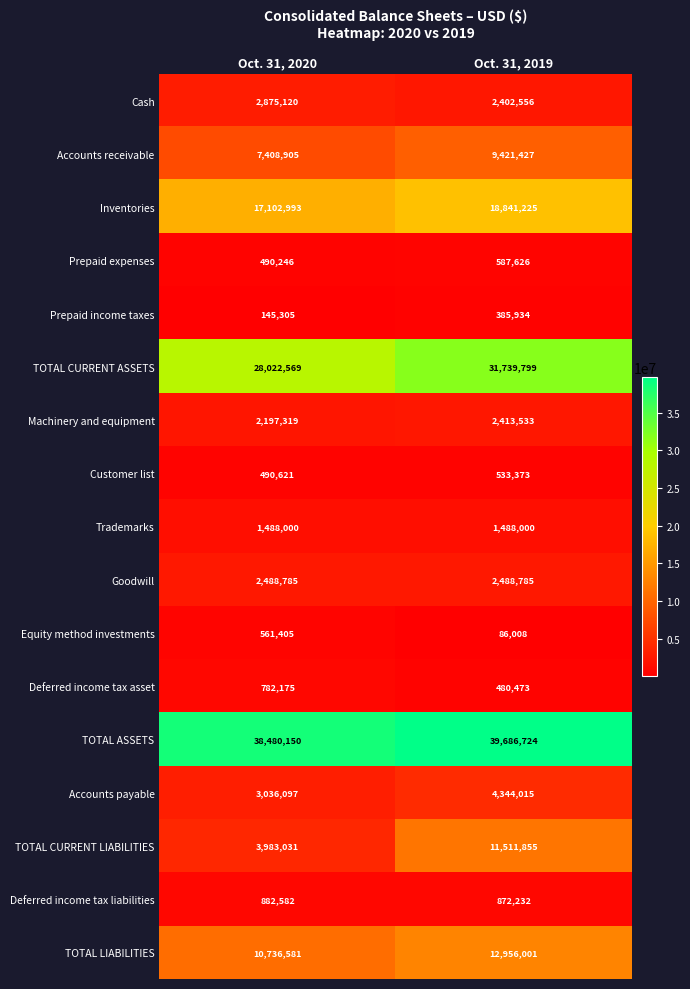

The Equity method investments series shows 561405 at Oct. 31, 2020. True or false?

True